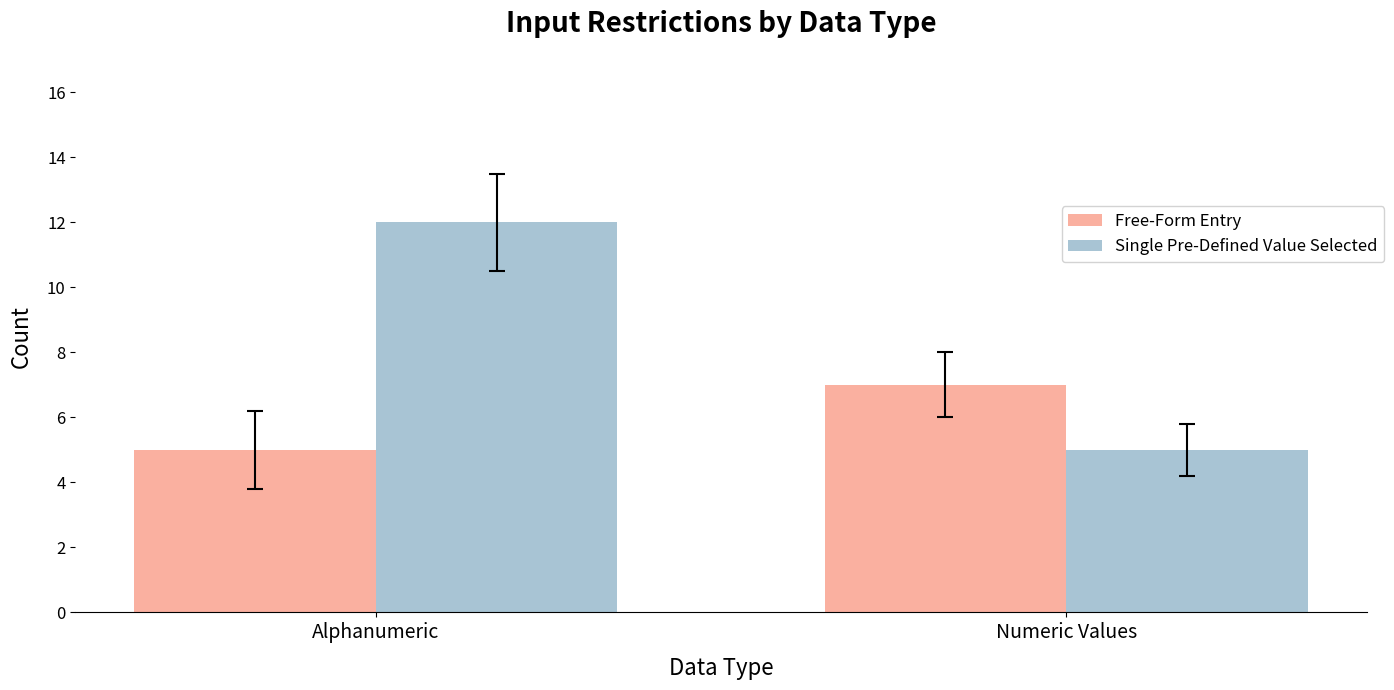

The value of Free-Form Entry at Numeric Values is 9. True or false?

False